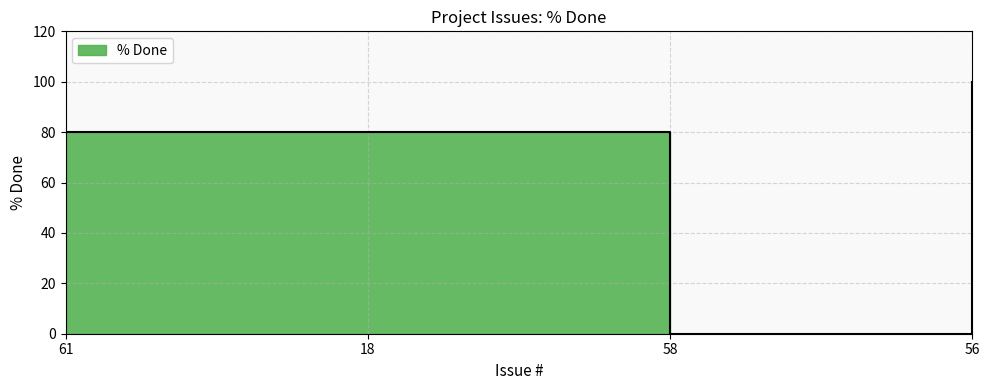

True or false: the data has more than 1 interior local peaks.

False